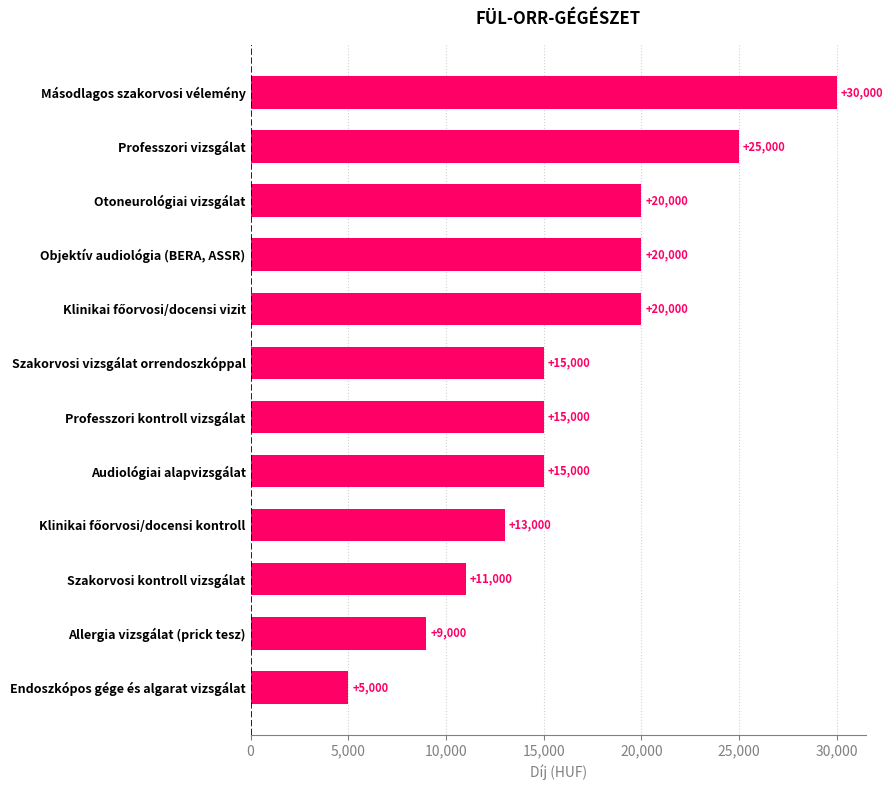

Approximately how many times larger is the value at Objektív audiológia (BERA, ASSR) compared to Másodlagos szakorvosi vélemény?

0.7